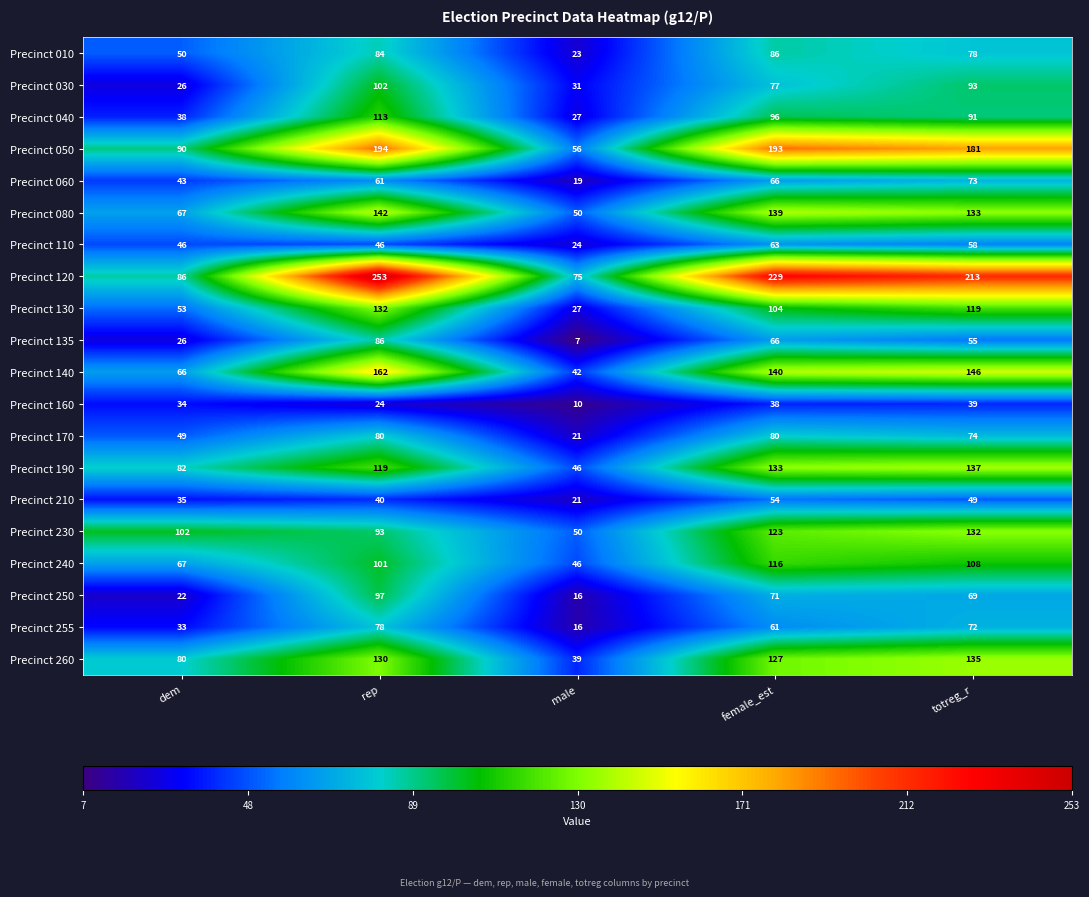

Is it true that Precinct 160 equals 16 at rep?

False